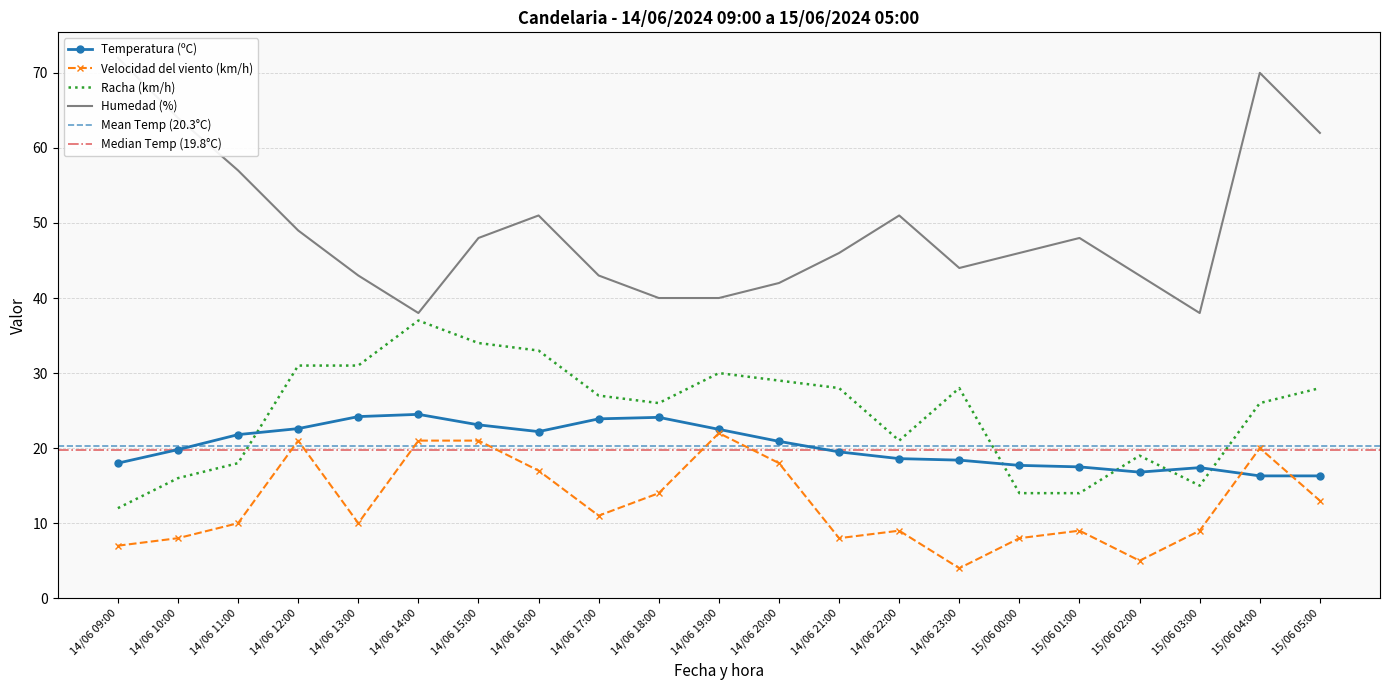

At which category does Temperatura (ºC) reach its first local peak?

14/06 14:00